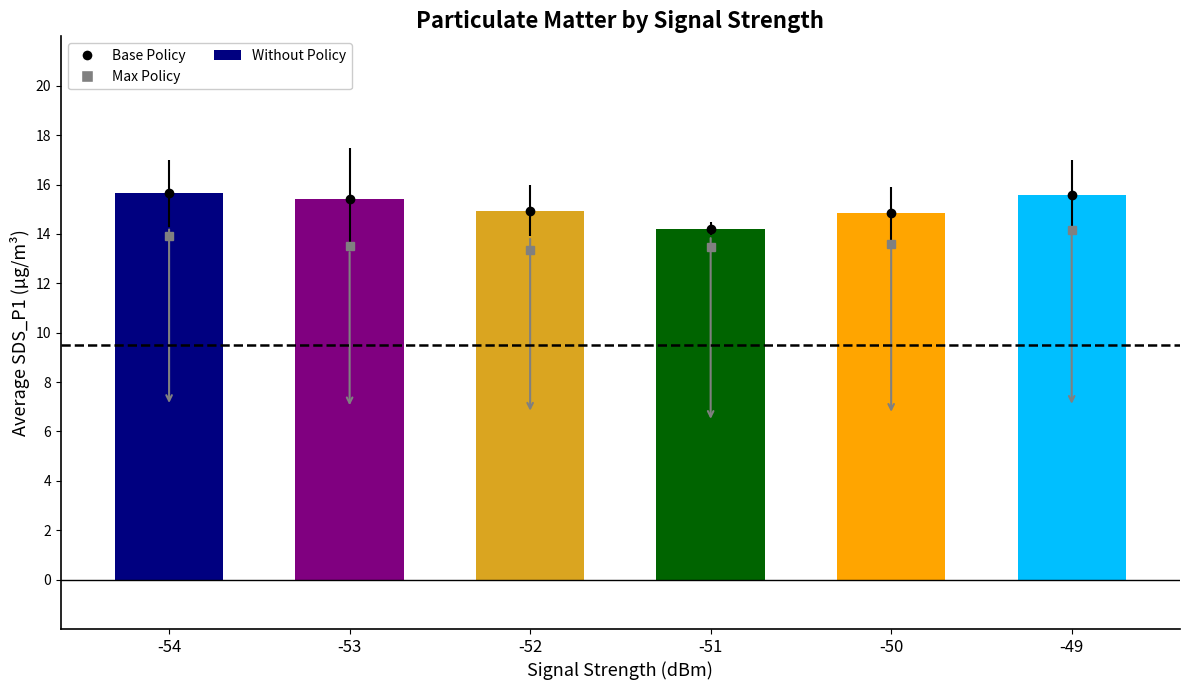

Between -49 and -53, which is larger?

-49